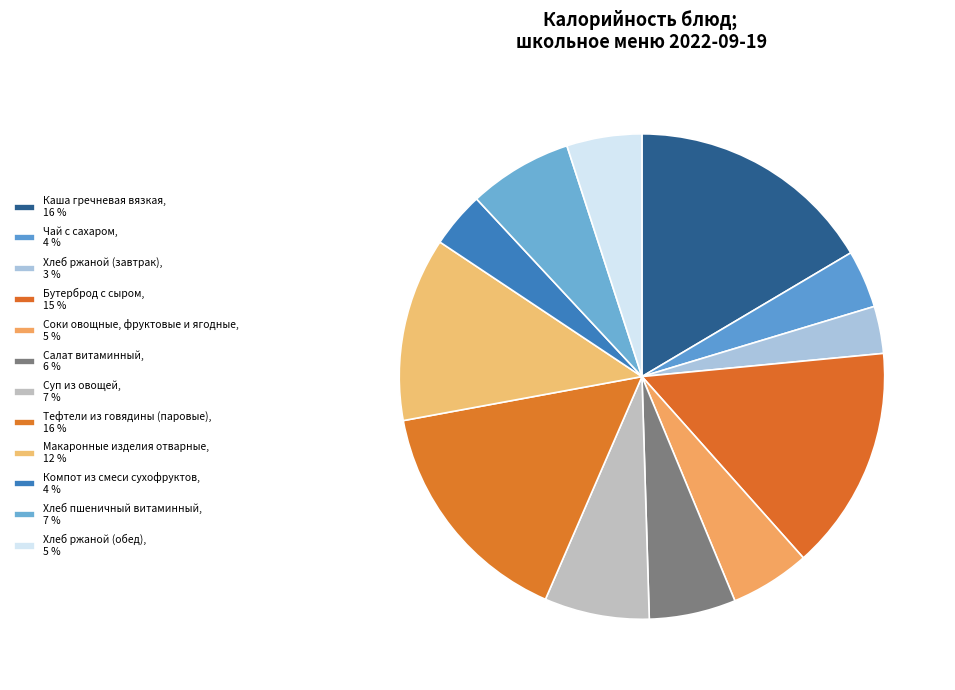

Which slice is the largest?

Каша гречневая вязкая